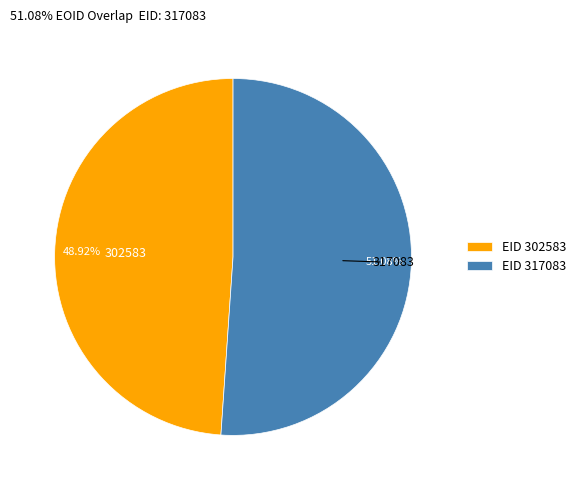

Which slice is the smallest?

EID 302583